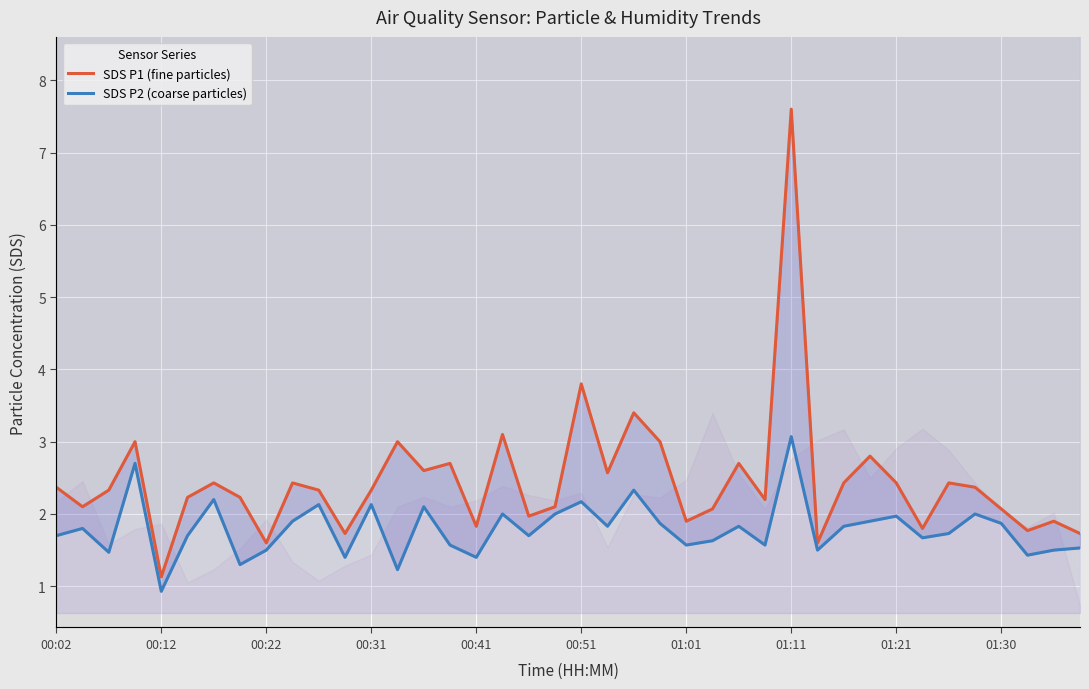

How many data points does each series have?

40